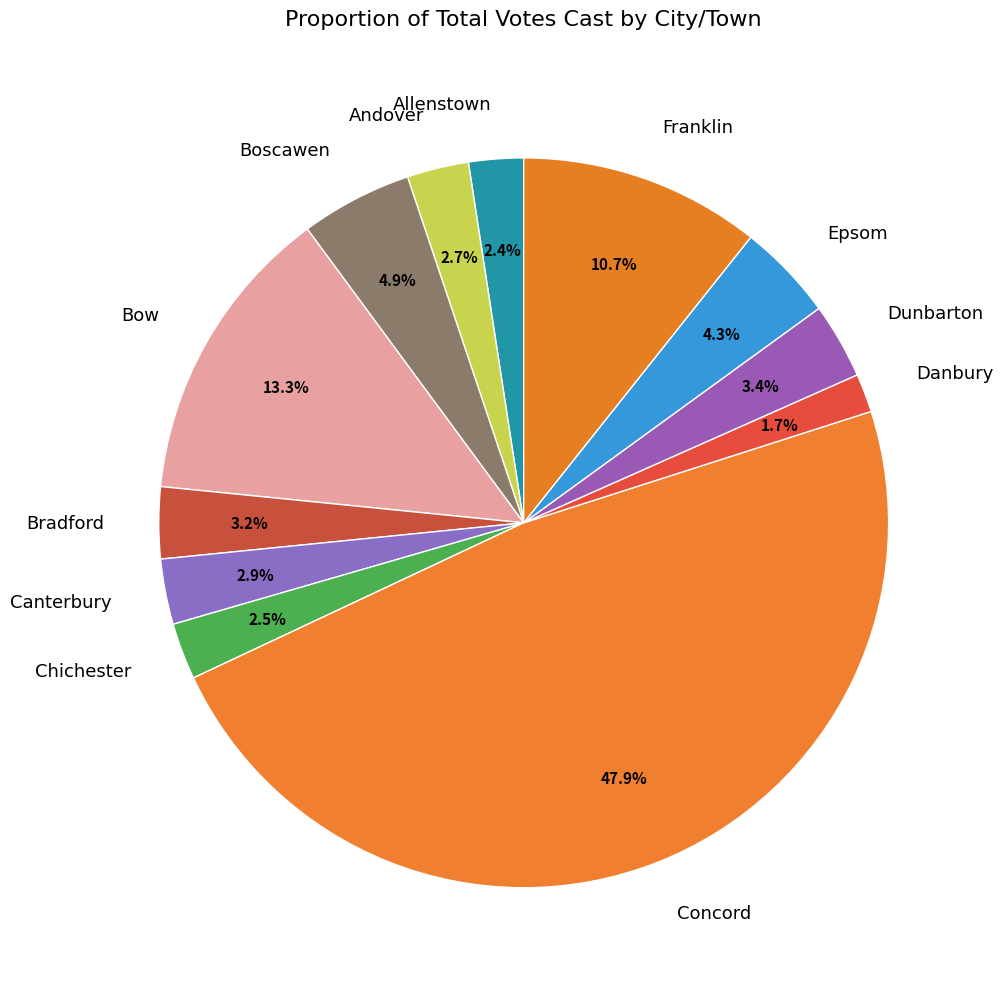

How many slices are in this pie chart?

12